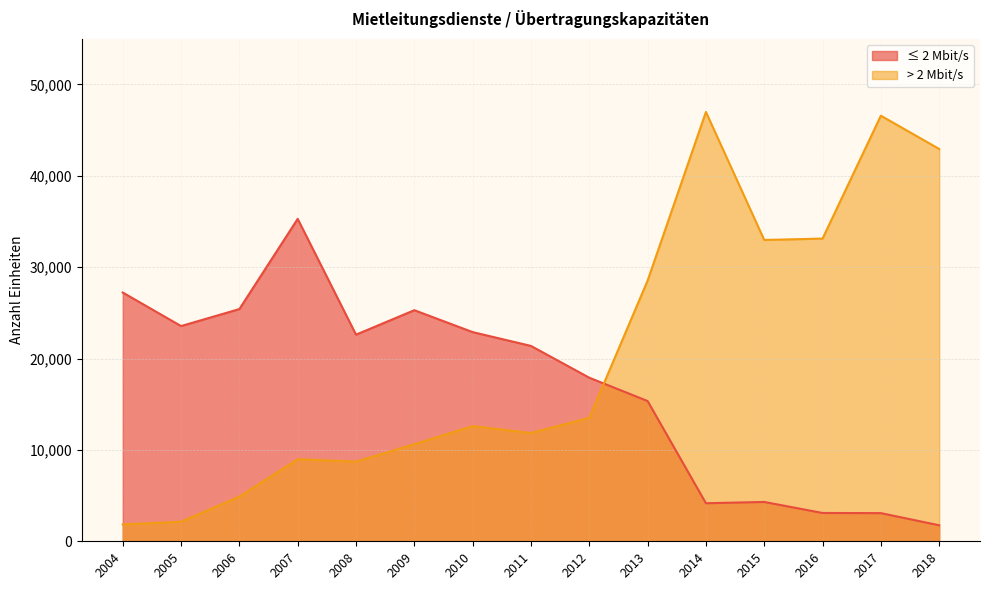

At which category does the chart reach its peak across all series?

2014